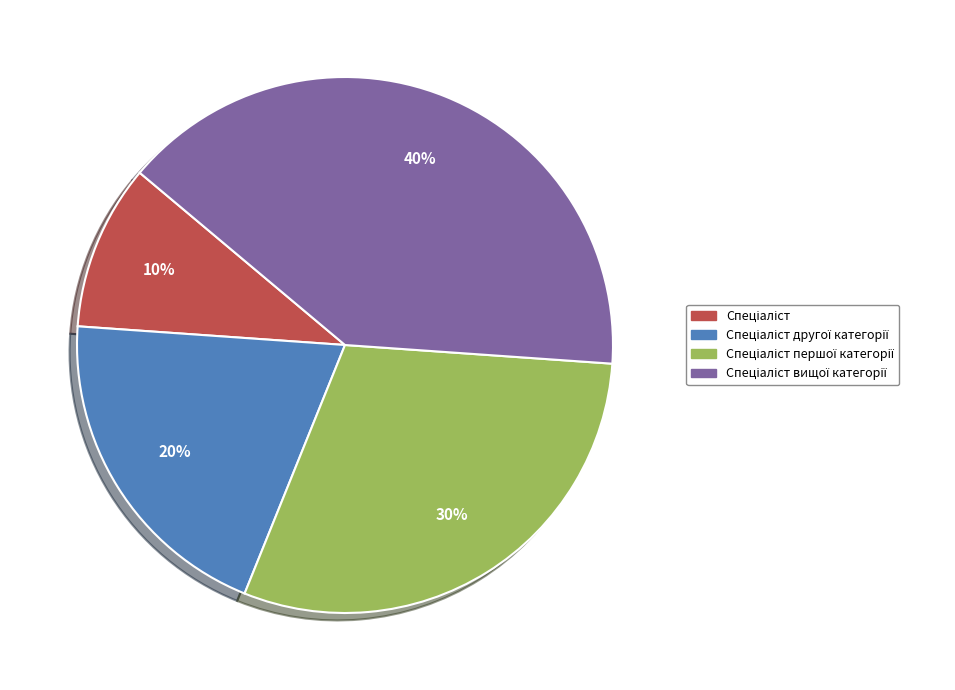

How many slices are in this pie chart?

4